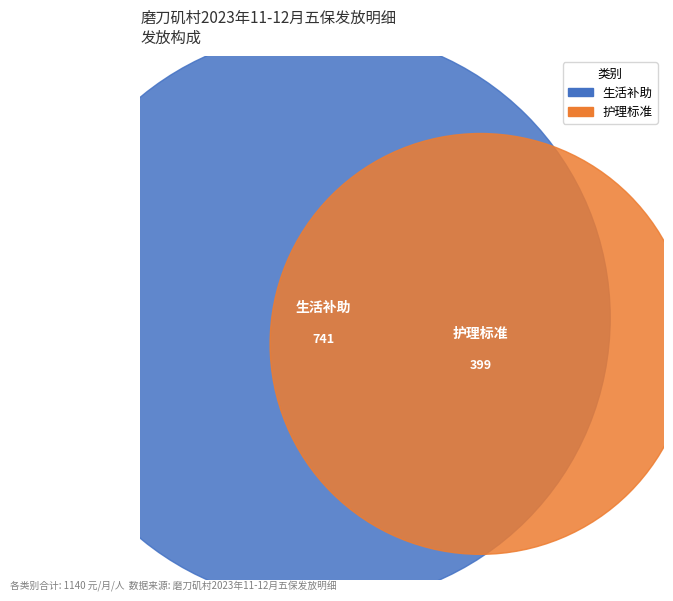

To the nearest percent, what portion does 生活补助 represent?

65%